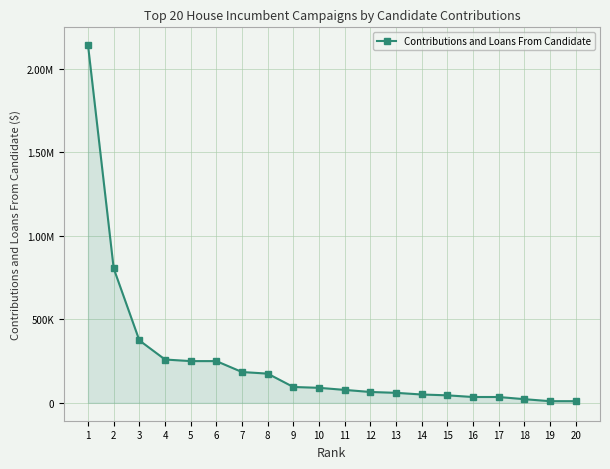

What is the change in value from 1 to 12?

-2076673.2